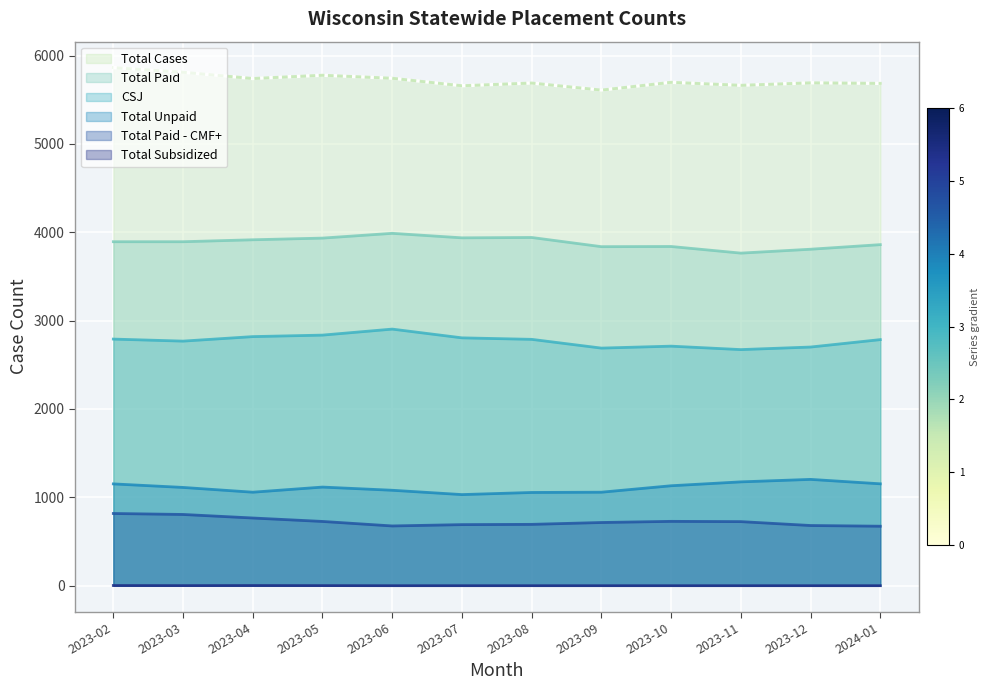

Is the value of Total Cases at 2023-07 greater than the value of CSJ at 2023-05?

Yes